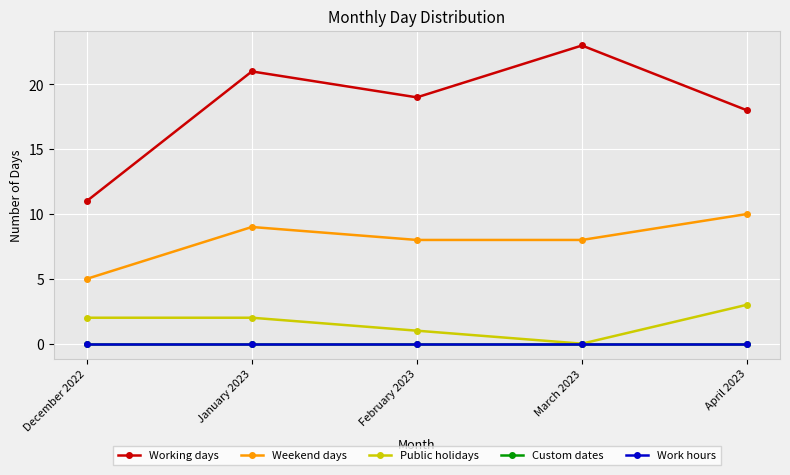

List the labels in order of Public holidays value, smallest first.

March 2023, February 2023, December 2022, January 2023, April 2023